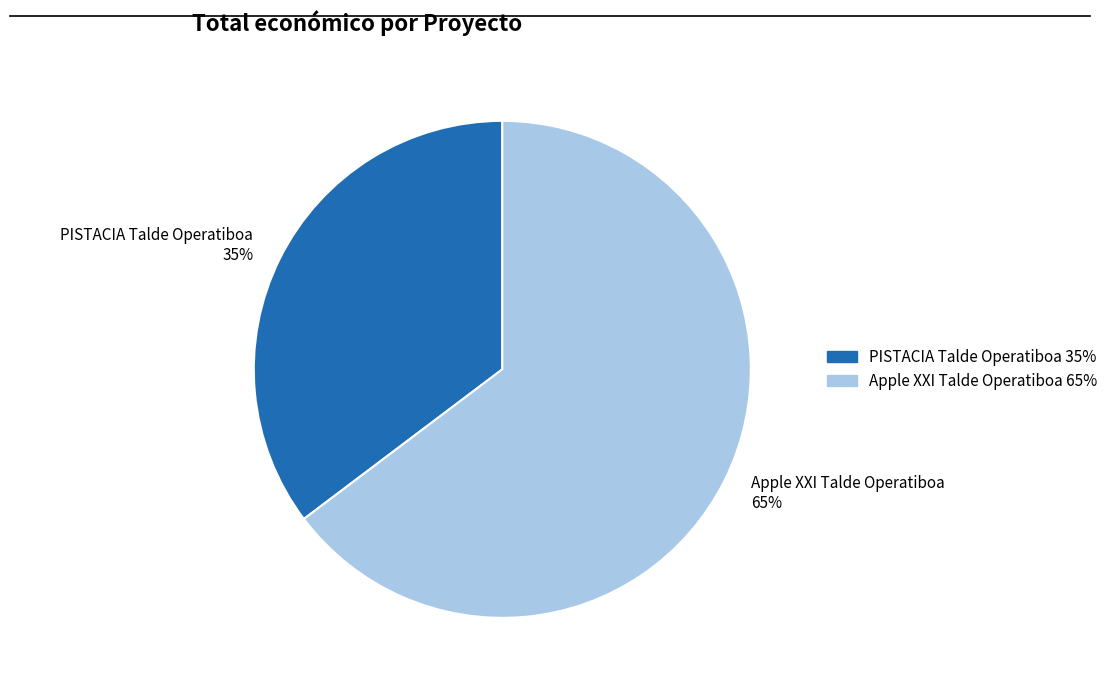

To the nearest percent, what is the average slice percentage?

50%